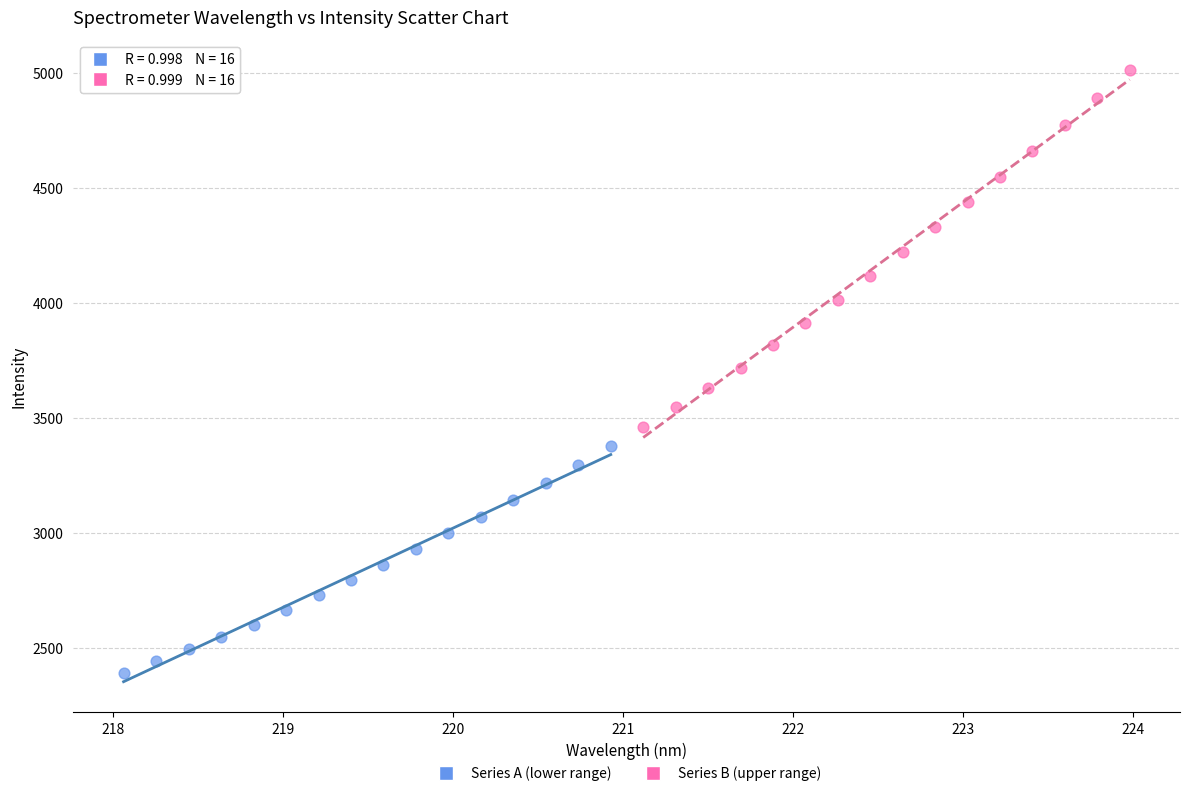

Which series contains the highest Y value?

Series B (upper range)